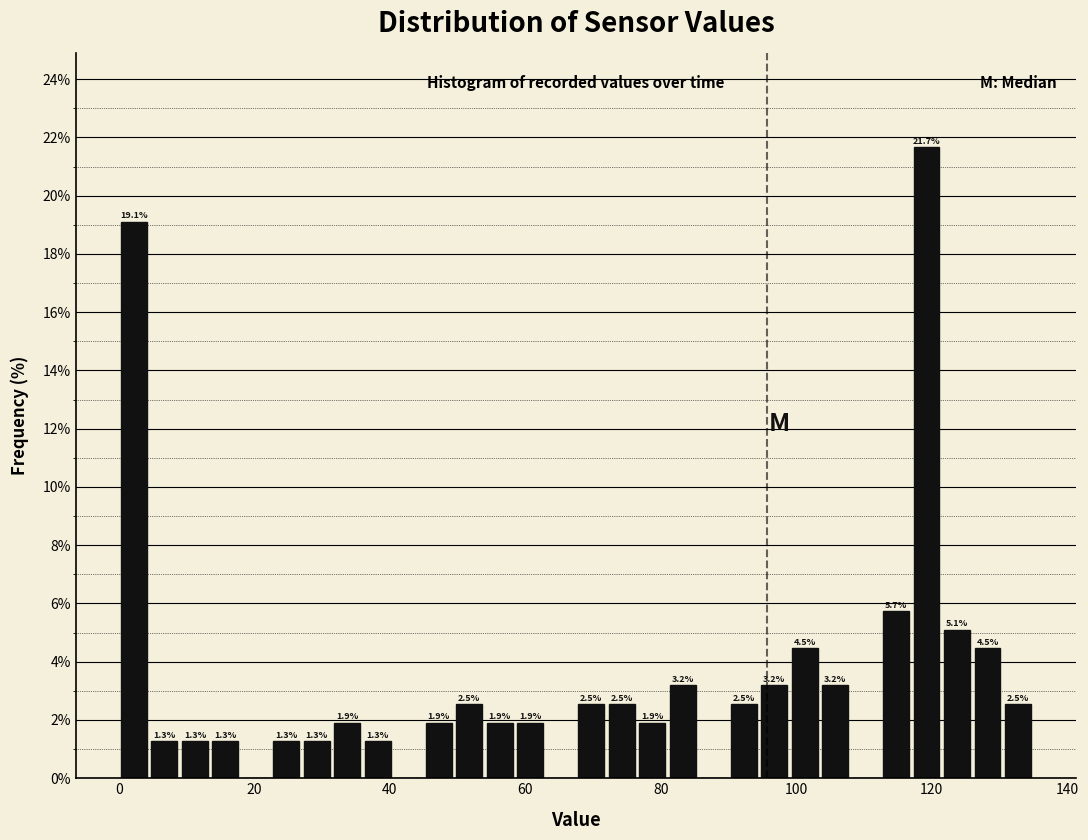

Around what value on the x-axis is the tallest bar? Give the approximate position of its centre, as read against the axis.

120